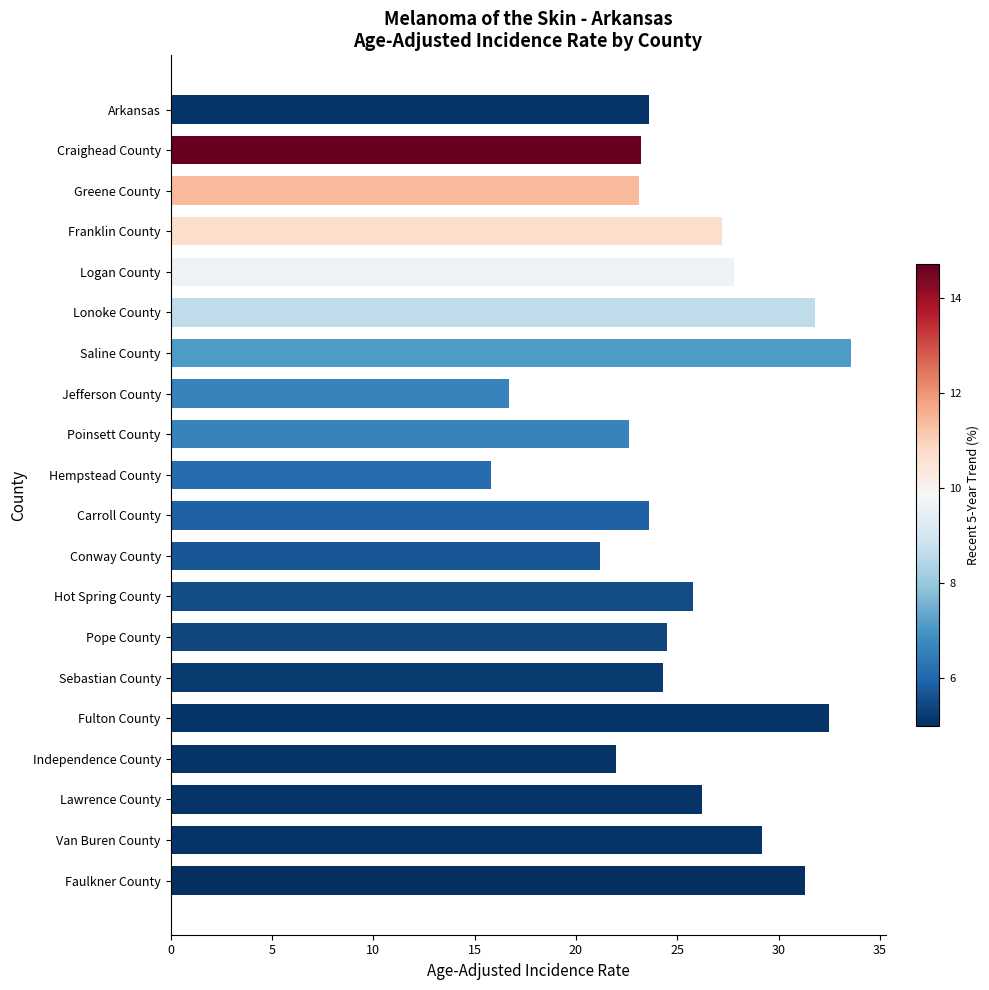

What is the minimum value shown in the chart?

15.8